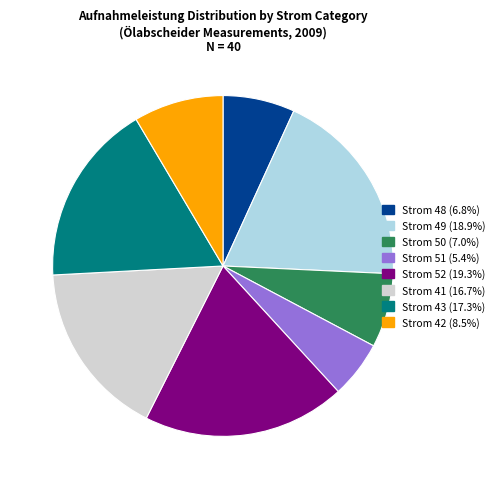

Does any single category account for the majority?

No